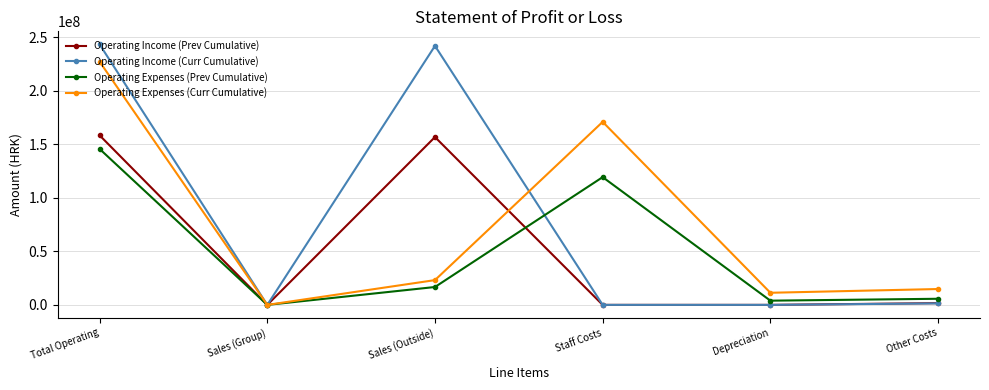

List the series in order of their peak value, lowest first.

Operating Expenses (Prev Cumulative), Operating Income (Prev Cumulative), Operating Expenses (Curr Cumulative), Operating Income (Curr Cumulative)